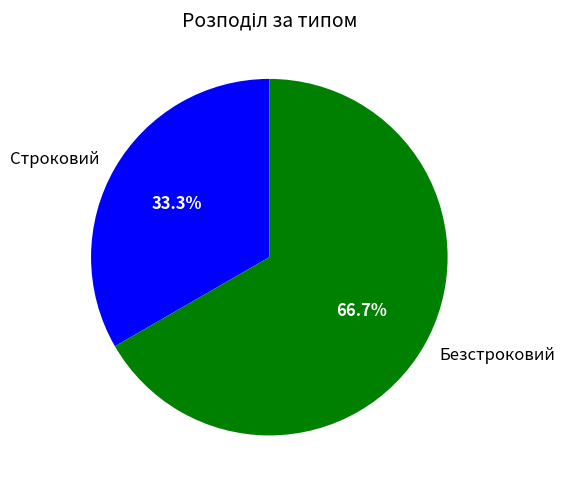

To the nearest percent, what portion does Безстроковий represent?

67%